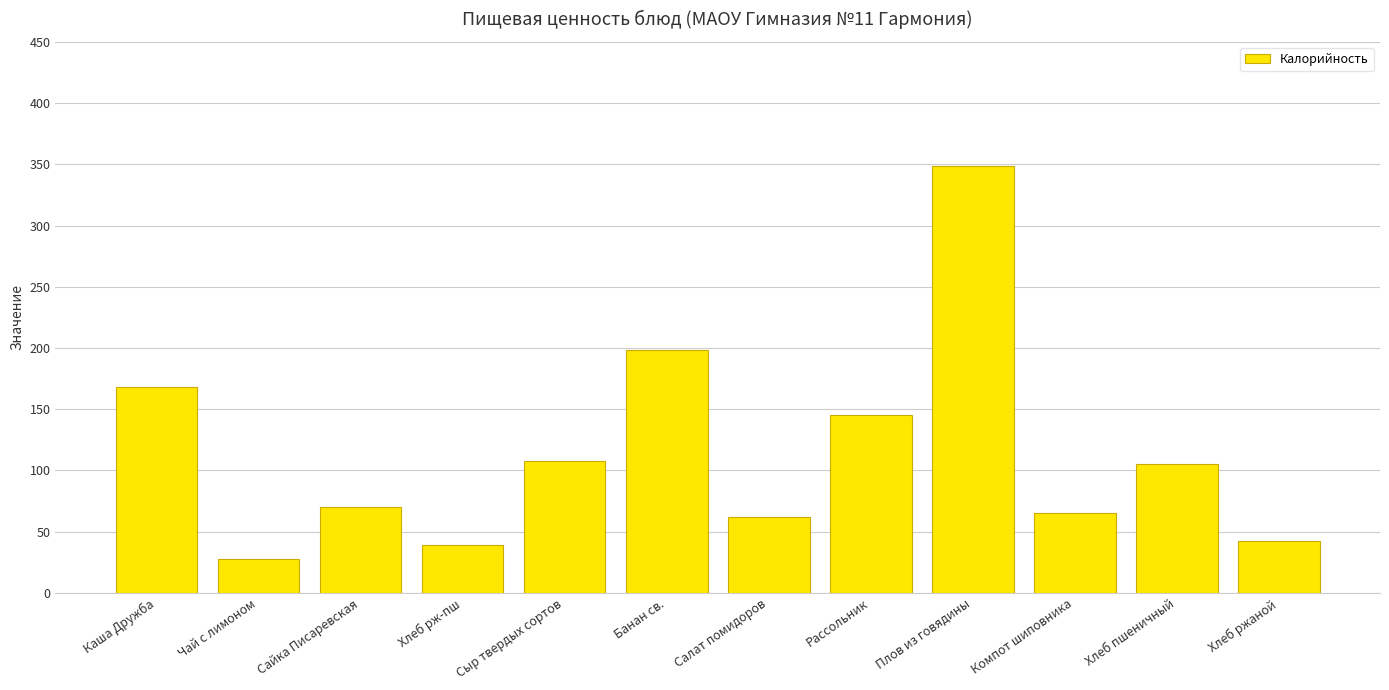

Which label corresponds to the smallest value in the chart?

Чай с лимоном